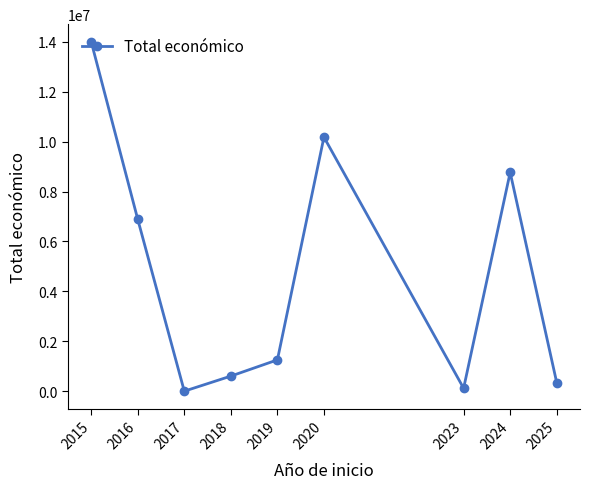

Where does the data first go above 1257070?

2015